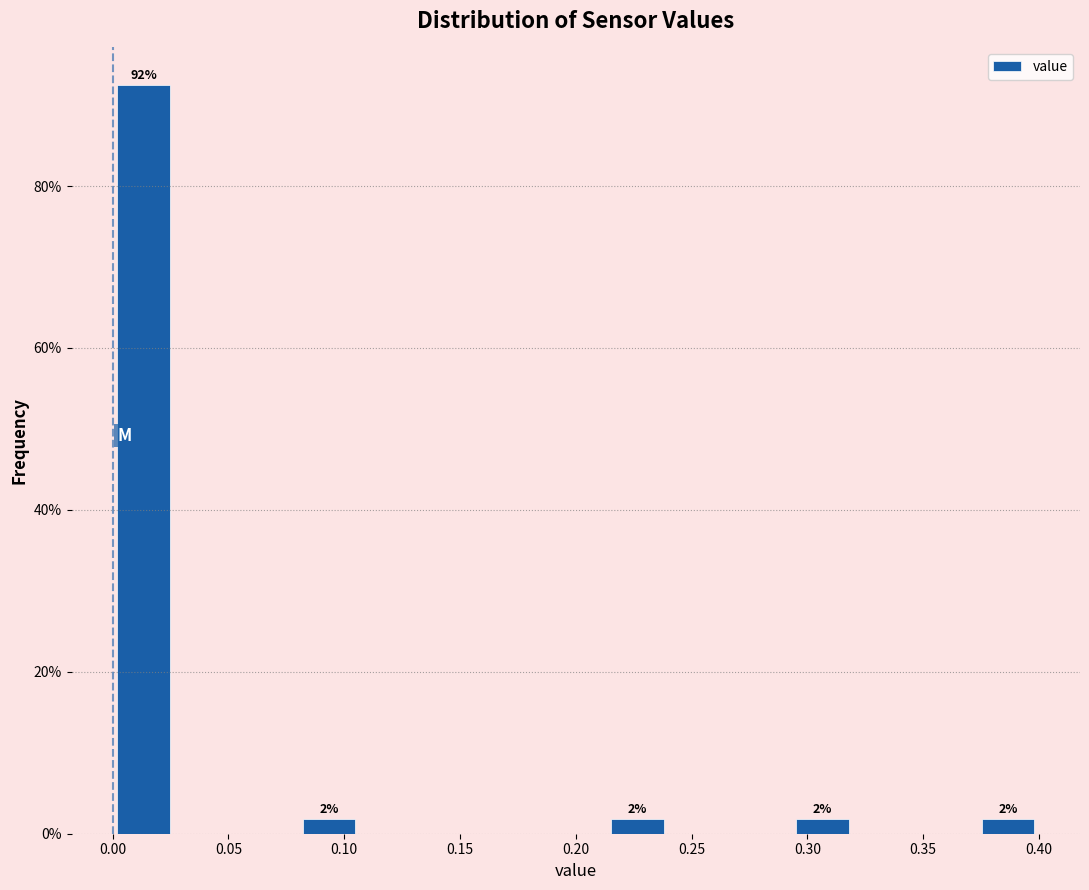

Over which range of the x-axis is the bar tallest?

0.000 to 0.025